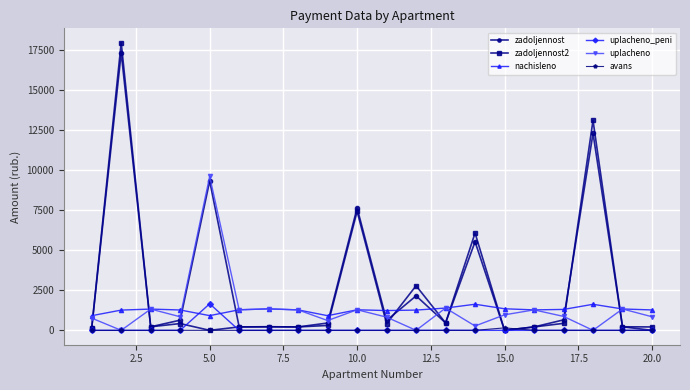

True or false: nachisleno and avans cross at least once.

False